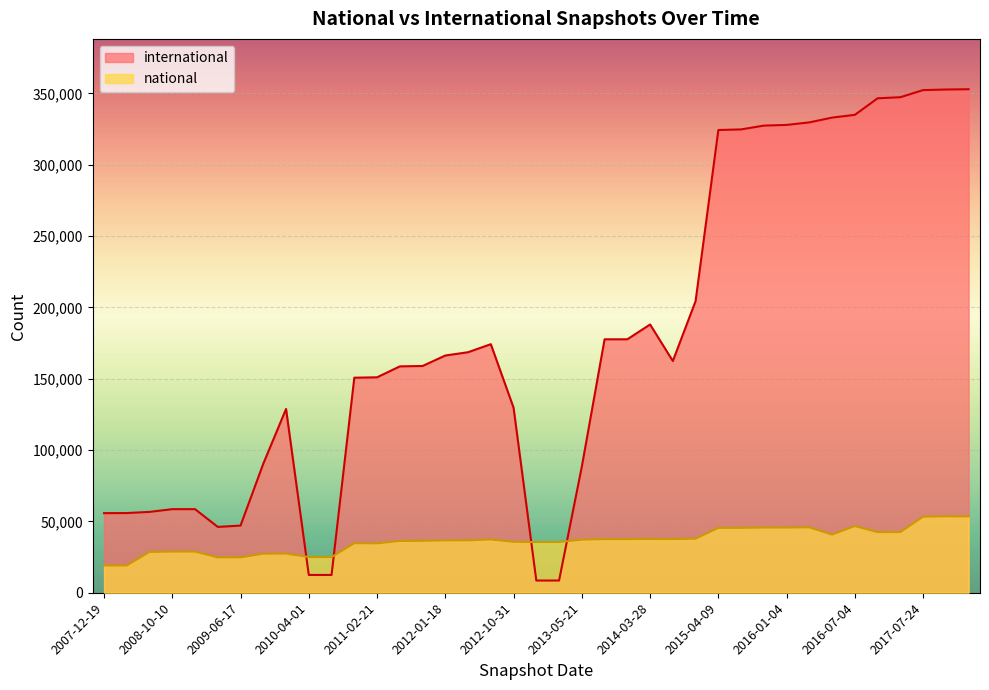

What is the value of the international point at the 10th from the left?

12473